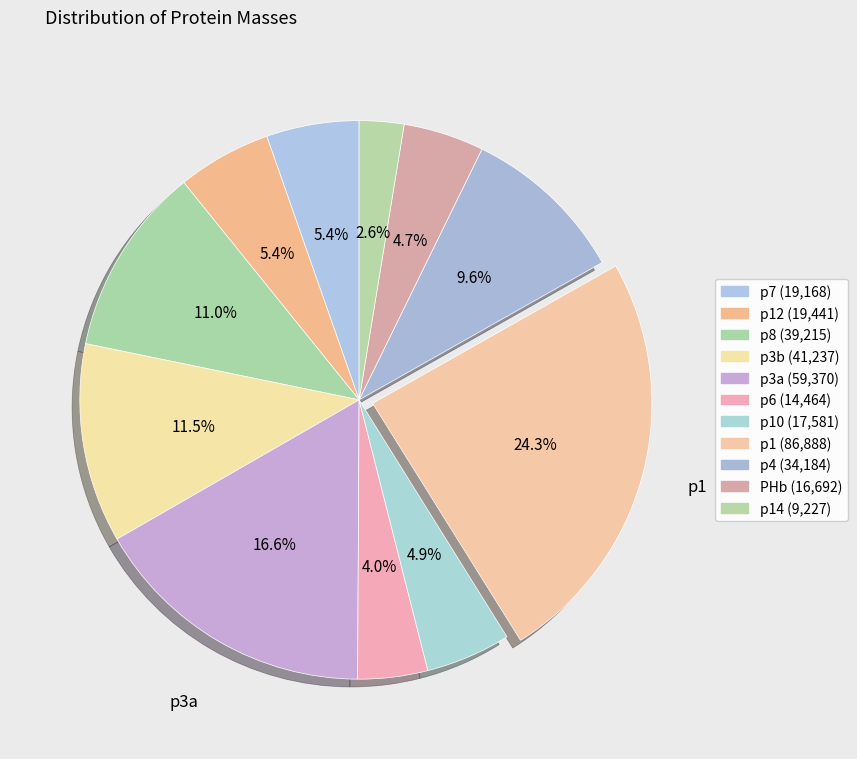

Which slice is the smallest?

p14